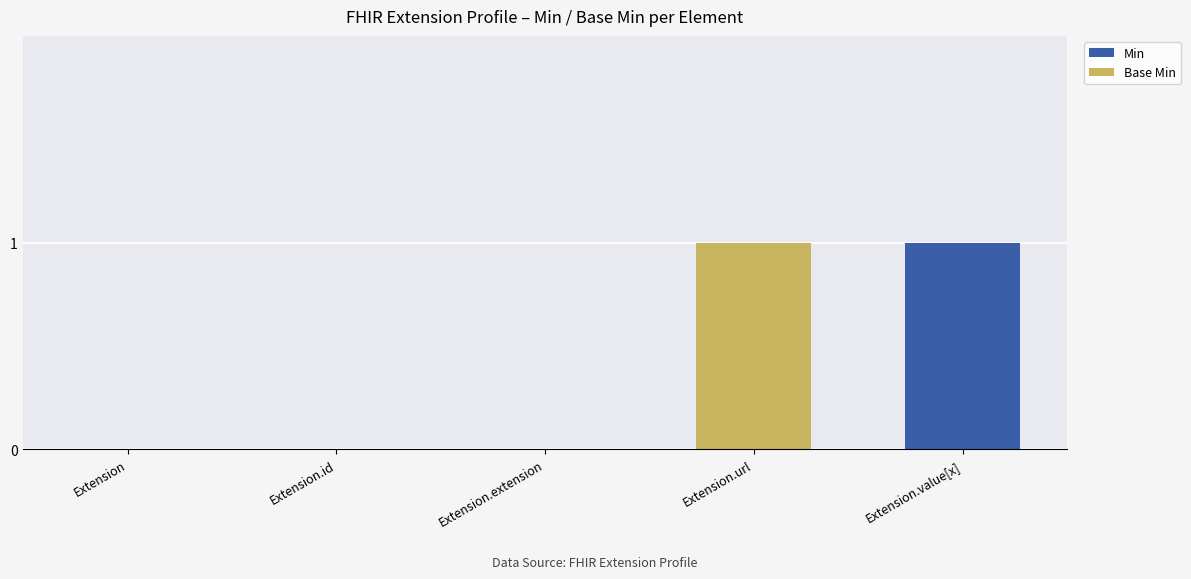

How many distinct data groups are displayed?

2